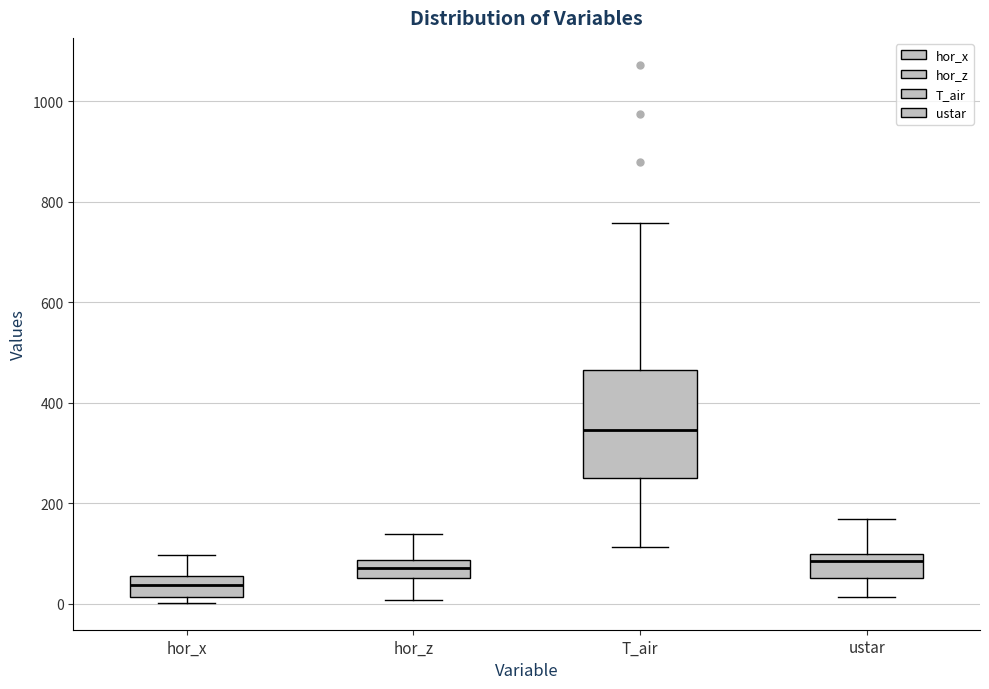

Which box has the lowest median line?

hor_x